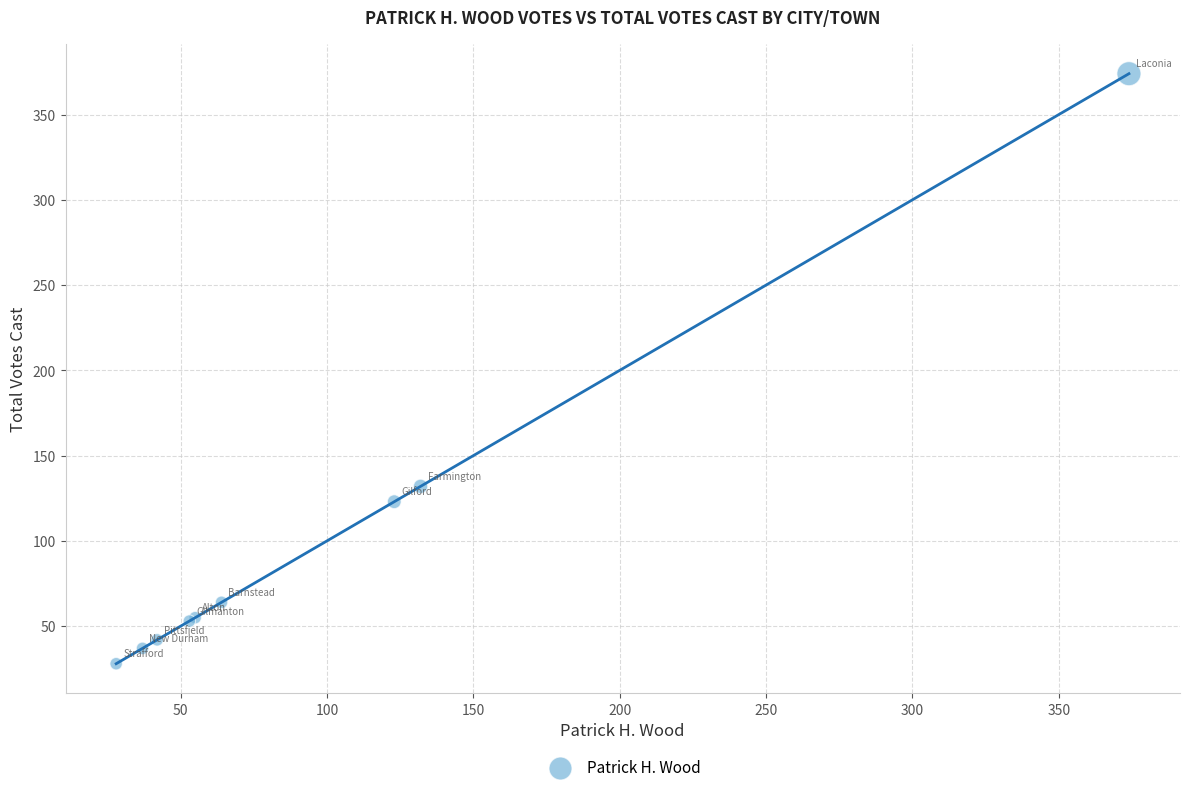

What Y value in the scatter plot is closest to 201?

132